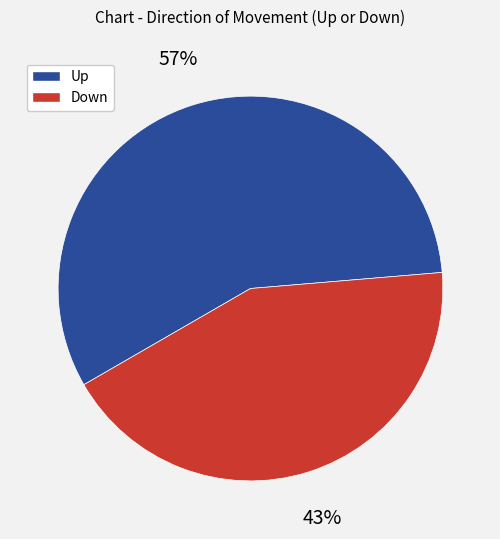

Is there any slice that represents more than half of the pie?

Yes